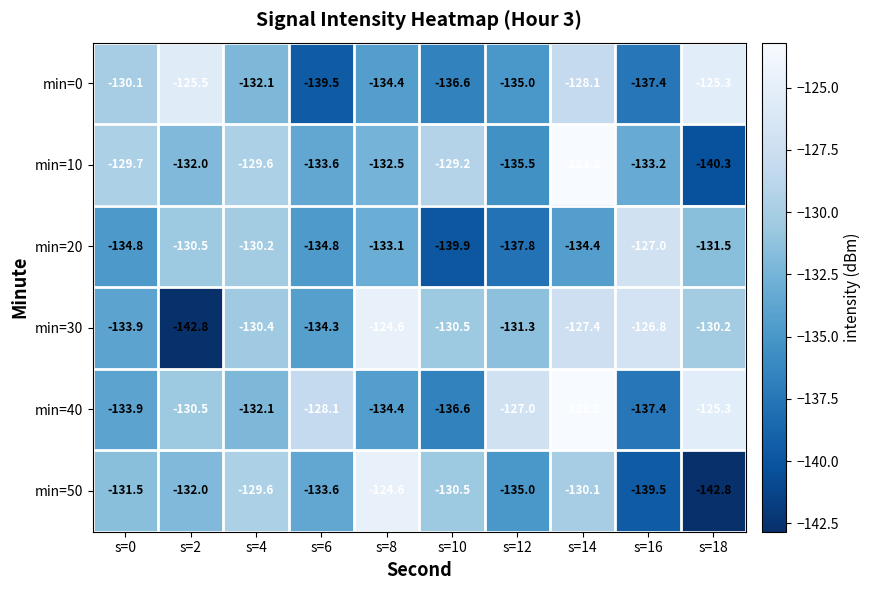

Which category has the lowest value in the min=20 series?

s=10